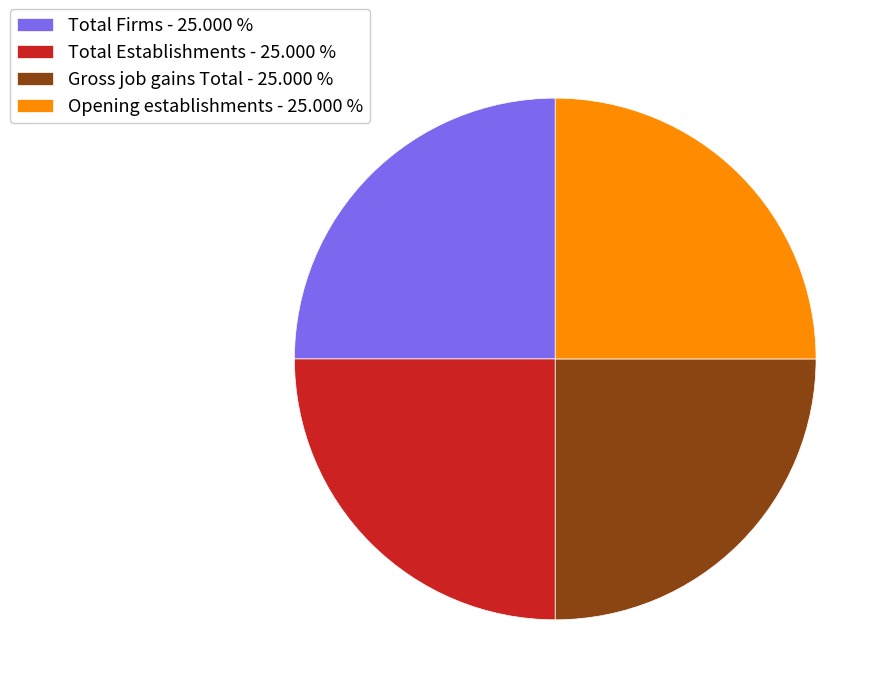

Is there any slice that represents more than half of the pie?

No